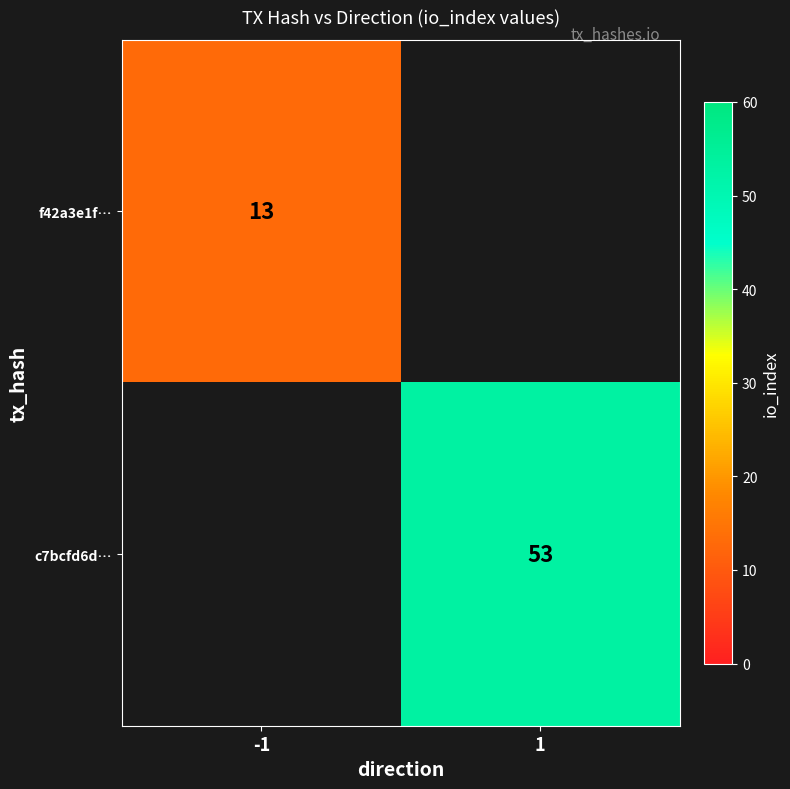

Is the value of f42a3e1f… at -1 greater than the value of c7bcfd6d… at 1?

No